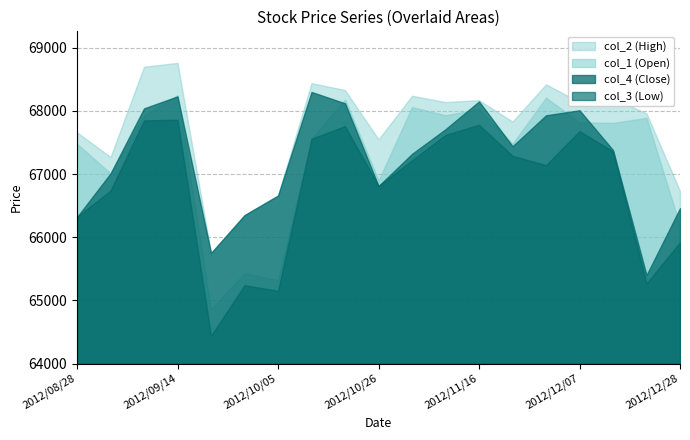

At which label is col_4 closest to 66850?

2012/10/26